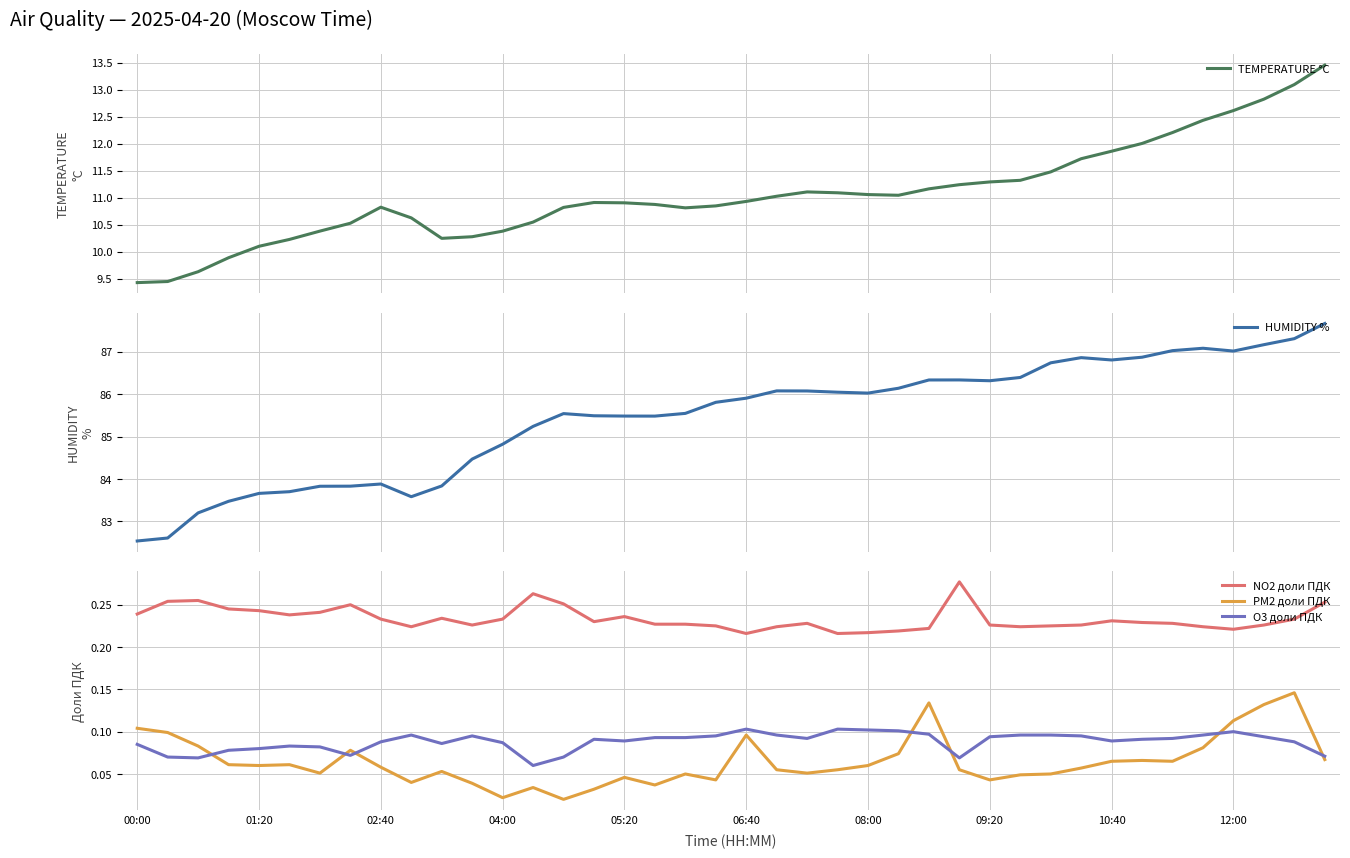

True or false: PM2 доли ПДК and NO2 доли ПДК cross at least once.

False